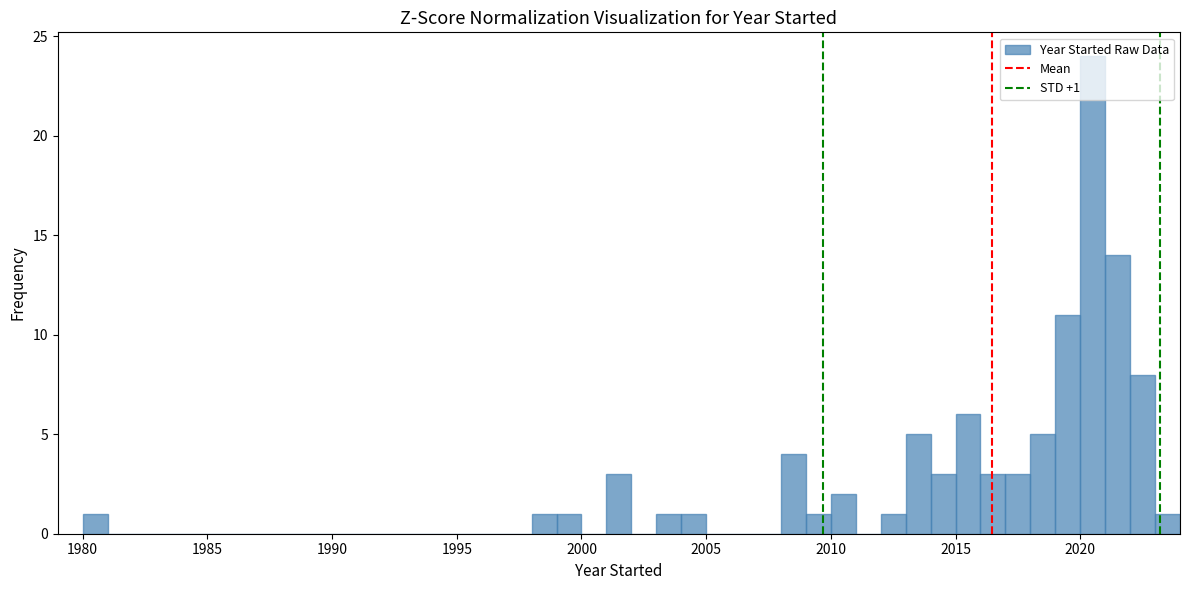

Read against the x-axis, roughly where is the centre of the tallest bar?

2020.5